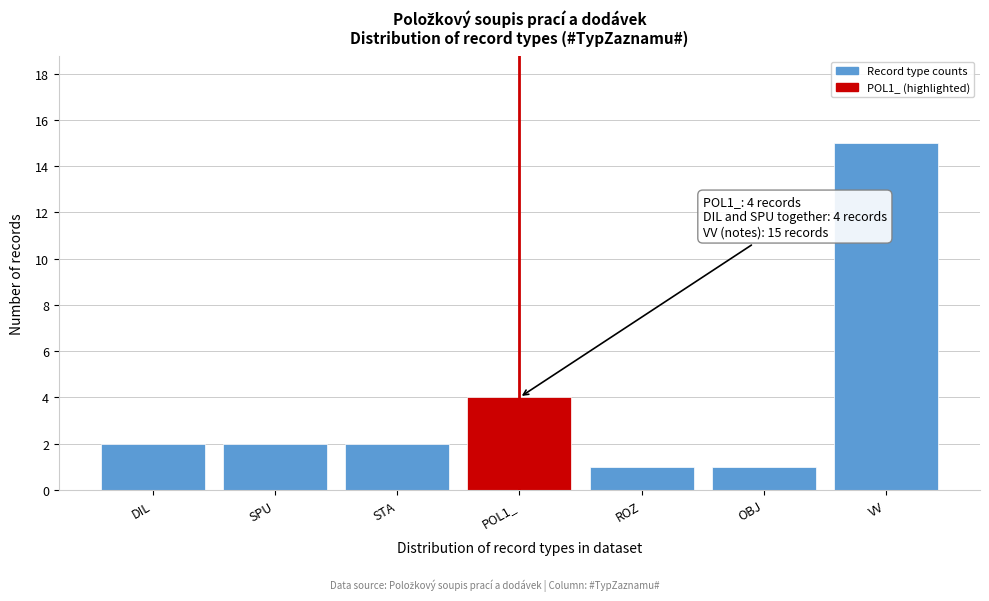

Reading left to right, transcribe all the data shown in this chart.

DIL=2	SPU=2	STA=2	POL1_=4	ROZ=1	OBJ=1	VV=15